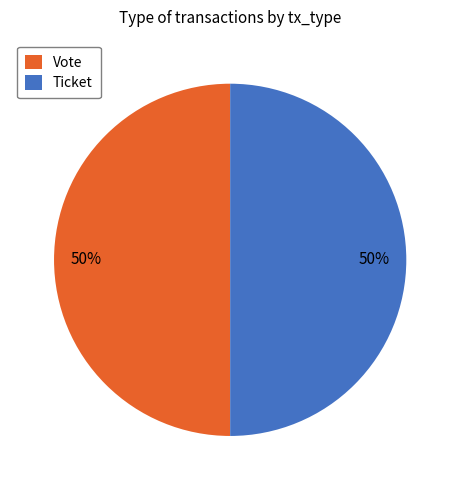

What is the ratio of the value at Ticket to the value at Vote?

1.0